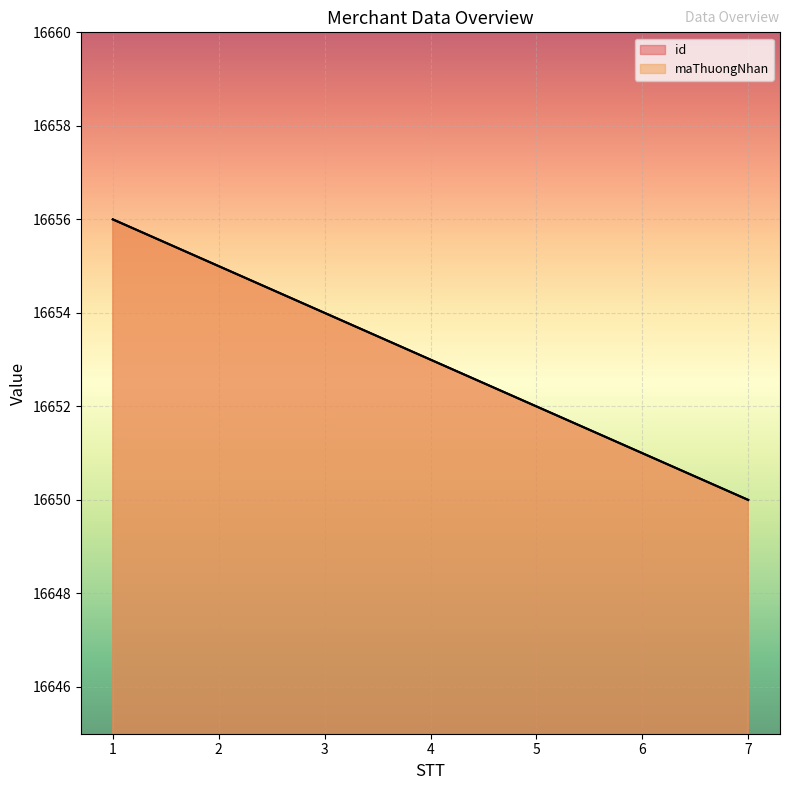

What is the approximate value of maThuongNhan at 7?

16650